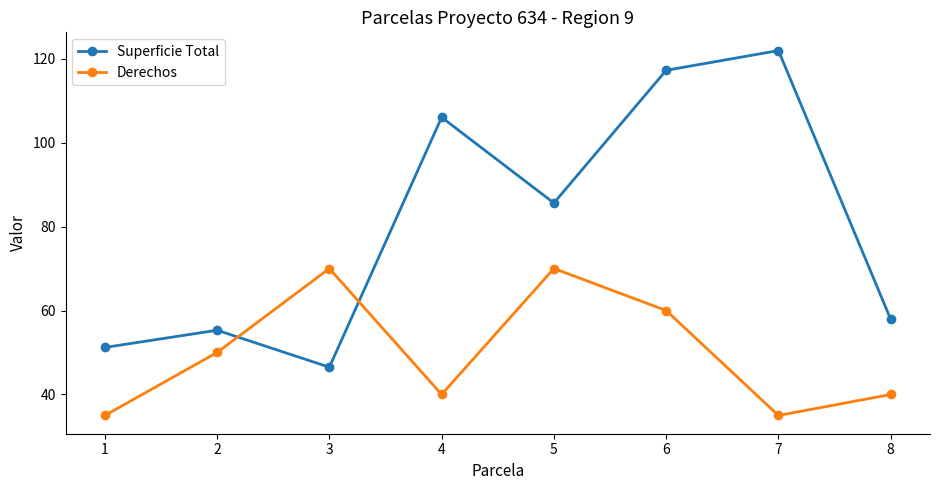

How many data points in Superficie Total are less than 85?

4